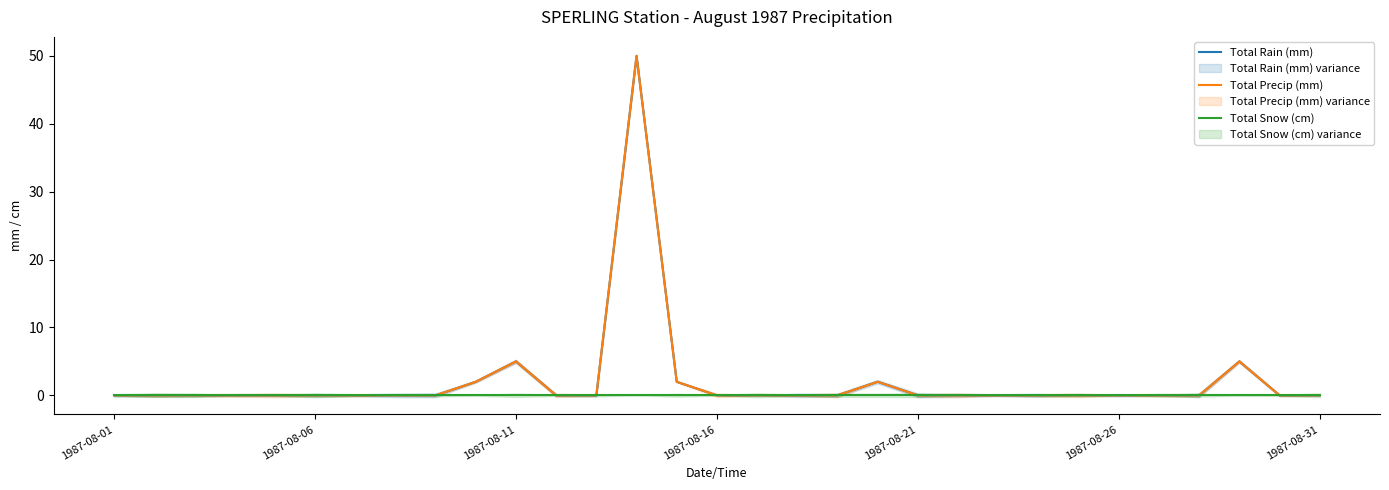

Between 29 and 18, which is larger?

29